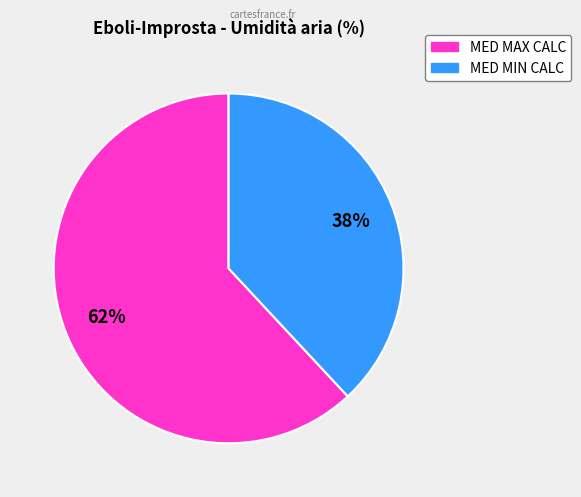

To the nearest percent, what is the average slice percentage?

50%